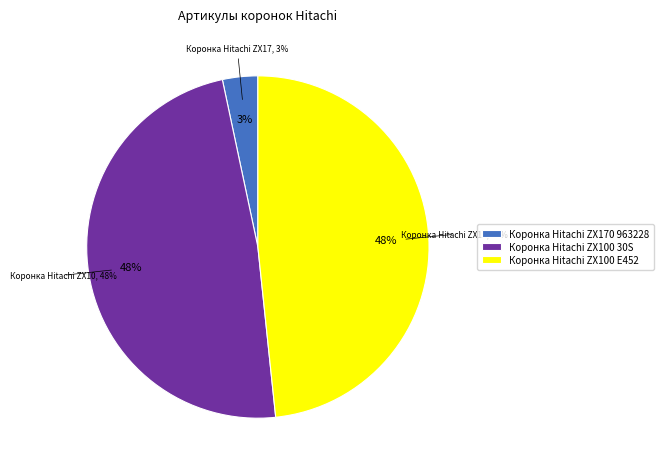

Which category has the smallest portion of the pie?

Коронка Hitachi ZX170 963228